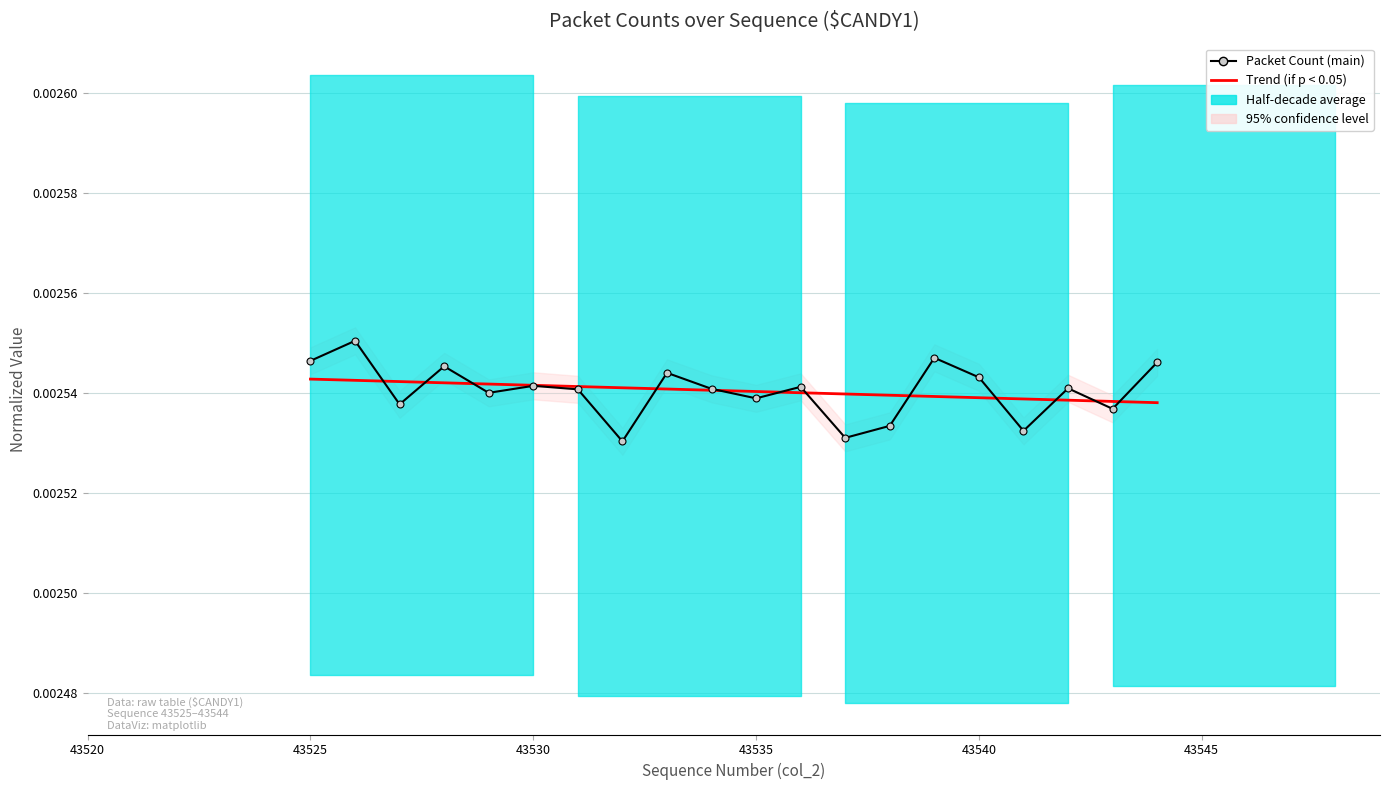

The Packet Count (main) series shows 0.0 at 43530. True or false?

True